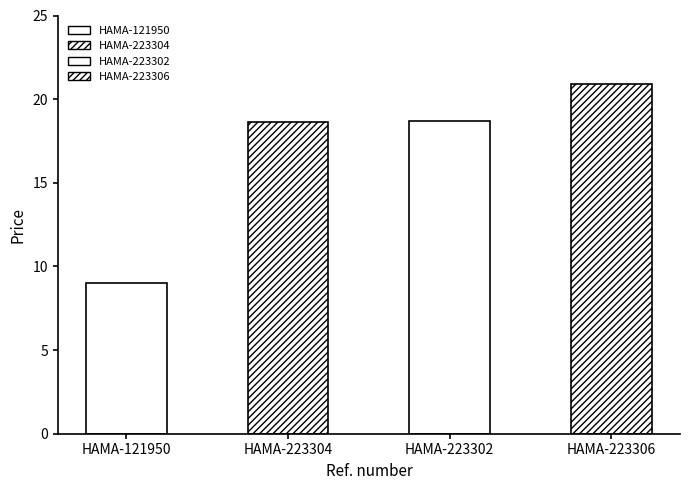

What is the minimum value shown in the chart?

9.0